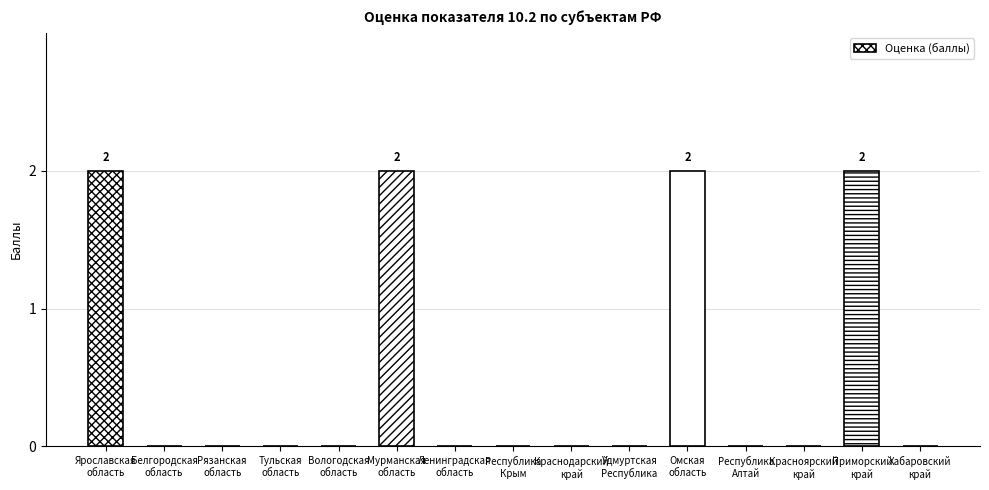

The value at Ярославская
область is 1. True or false?

False